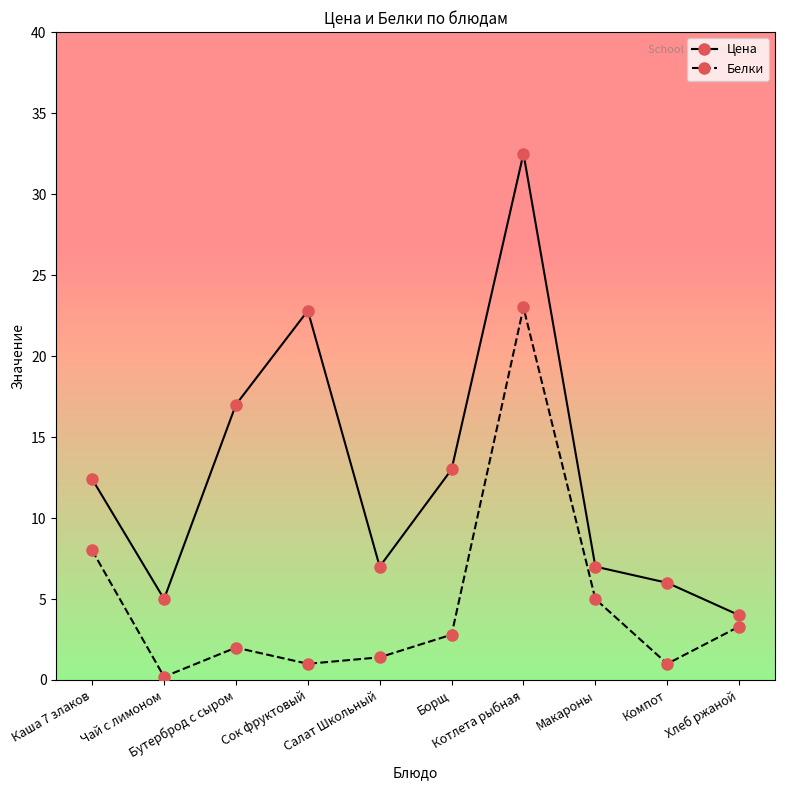

True or false: Цена and Белки intersect in this chart.

False